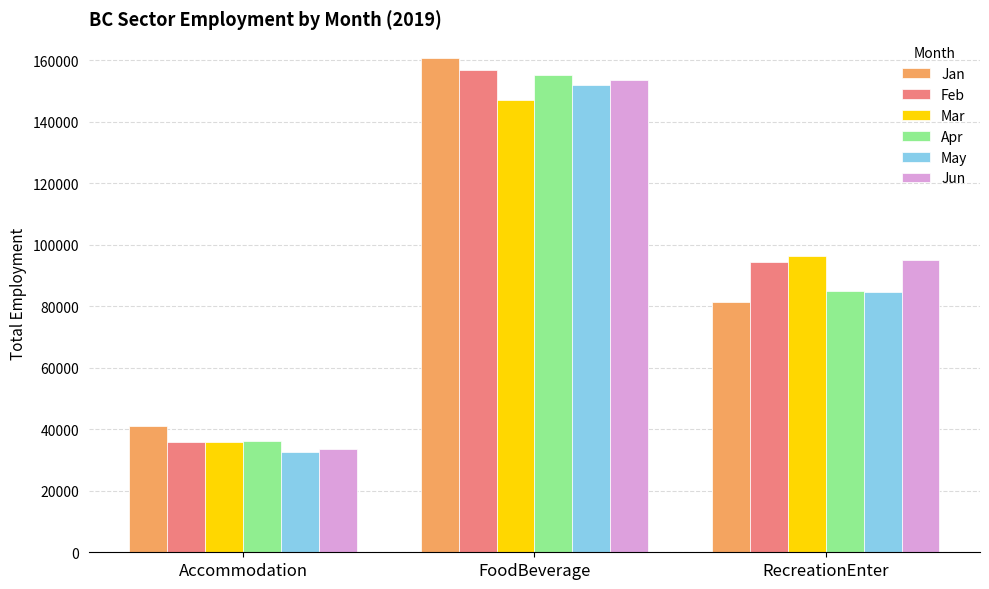

True or false: Jan has a value of 160750 at FoodBeverage.

True